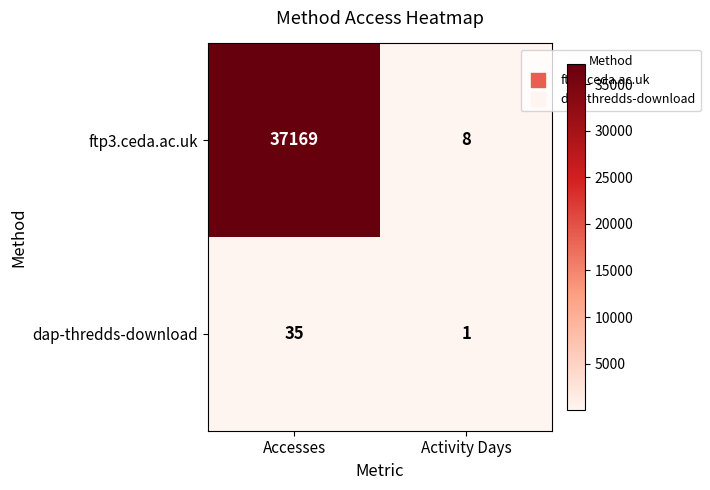

Reading right to left, what are all the values shown in this chart?

ftp3.ceda.ac.uk: 8	37169
dap-thredds-download: 1	35